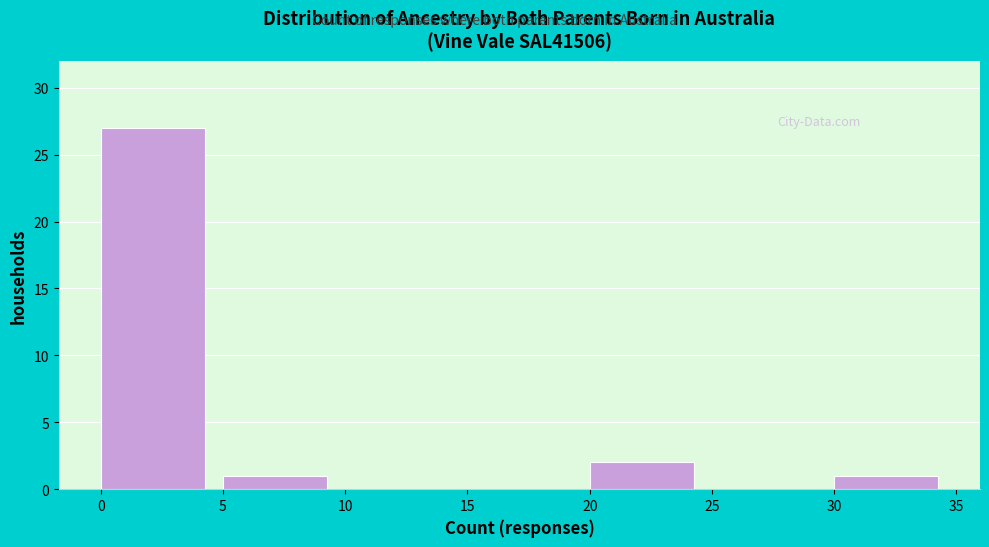

Reading left to right, transcribe this chart: for each bar, give the range it covers on the x-axis and its height. The values are not printed on the chart, so give them approximately, as read against the axis.

0 to 5: 27
5 to 10: 1
10 to 15: 0
15 to 20: 0
20 to 25: 2
25 to 30: 0
30 to 35: 1